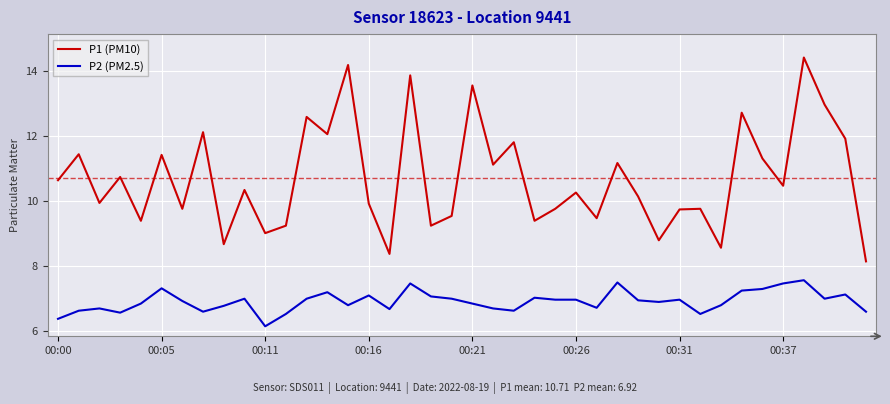

True or false: P1 (PM10) has more than 2 points higher than both neighbors.

True